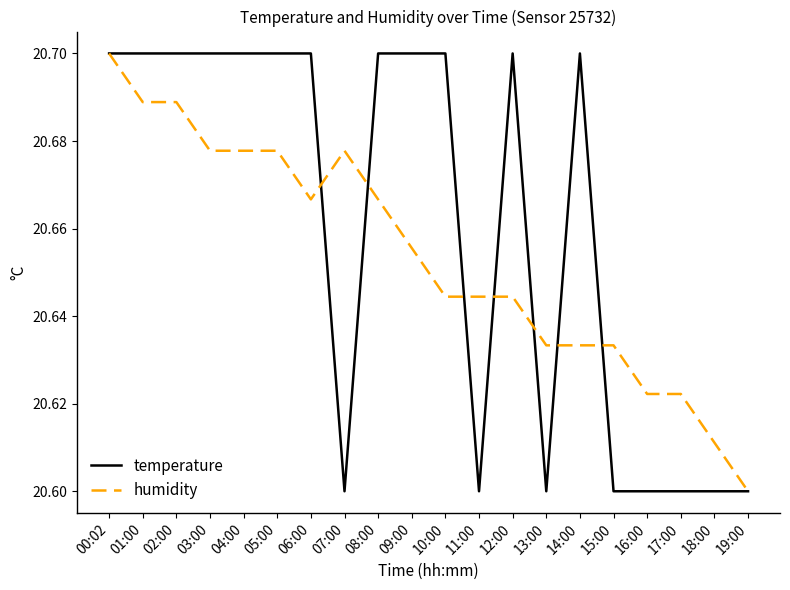

Is the value of humidity at 12:00 greater than the value of temperature at 09:00?

No